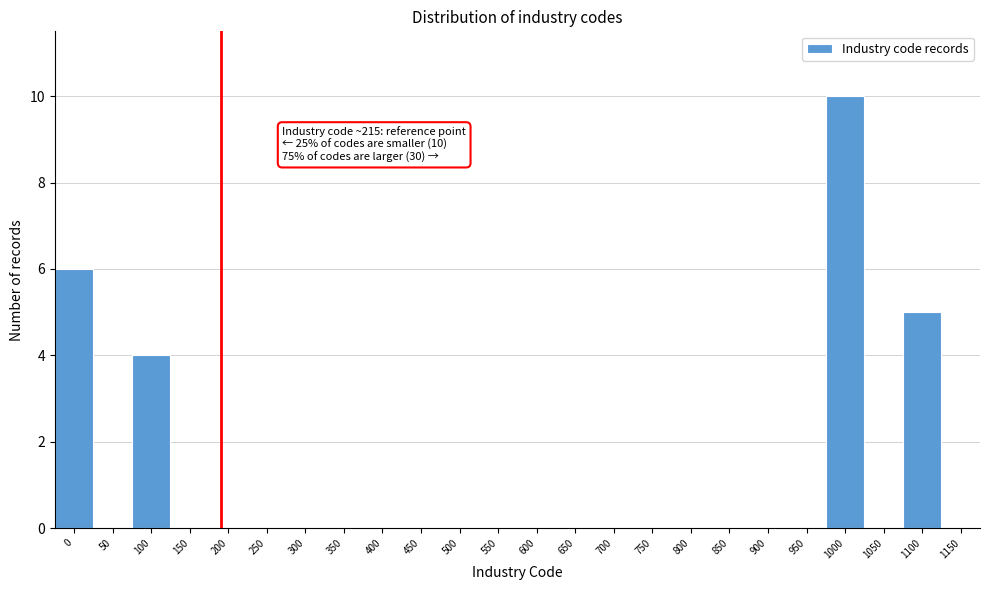

Reading left to right, transcribe all the data shown in this chart.

0=6	50=0	100=4	150=0	200=0	250=0	300=0	350=0	400=0	450=0	500=0	550=0	600=0	650=0	700=0	750=0	800=0	850=0	900=0	950=0	1000=10	1050=0	1100=5	1150=0